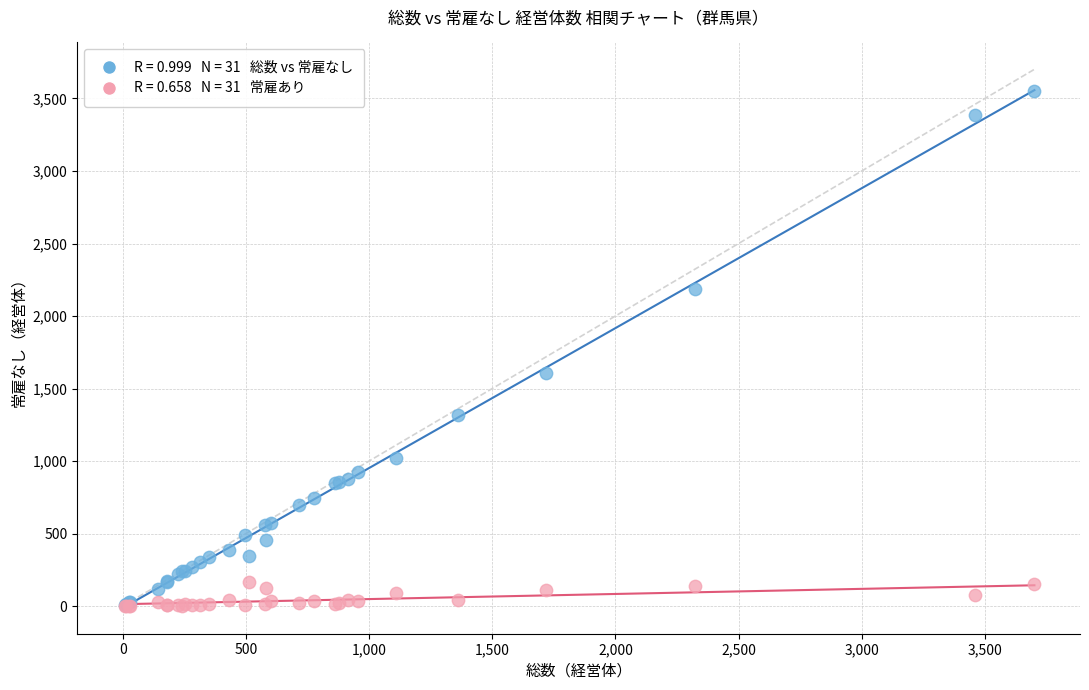

Across all series, what Y value is closest to 1774?

1604